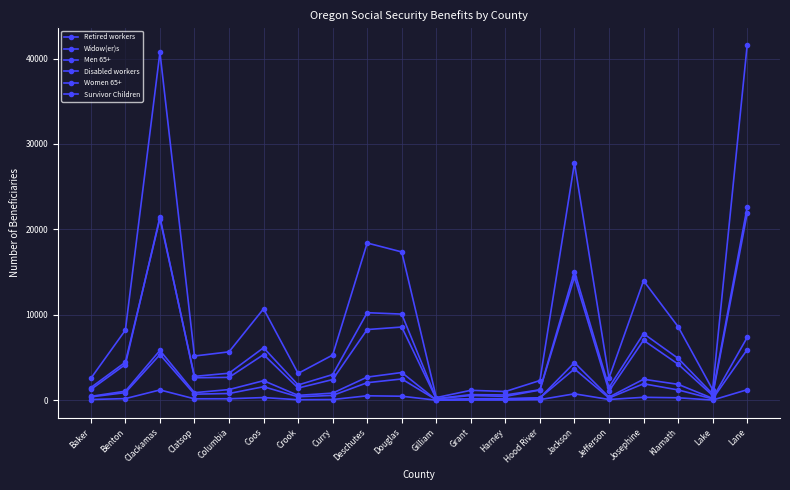

Which category has the lowest value across all series?

Gilliam